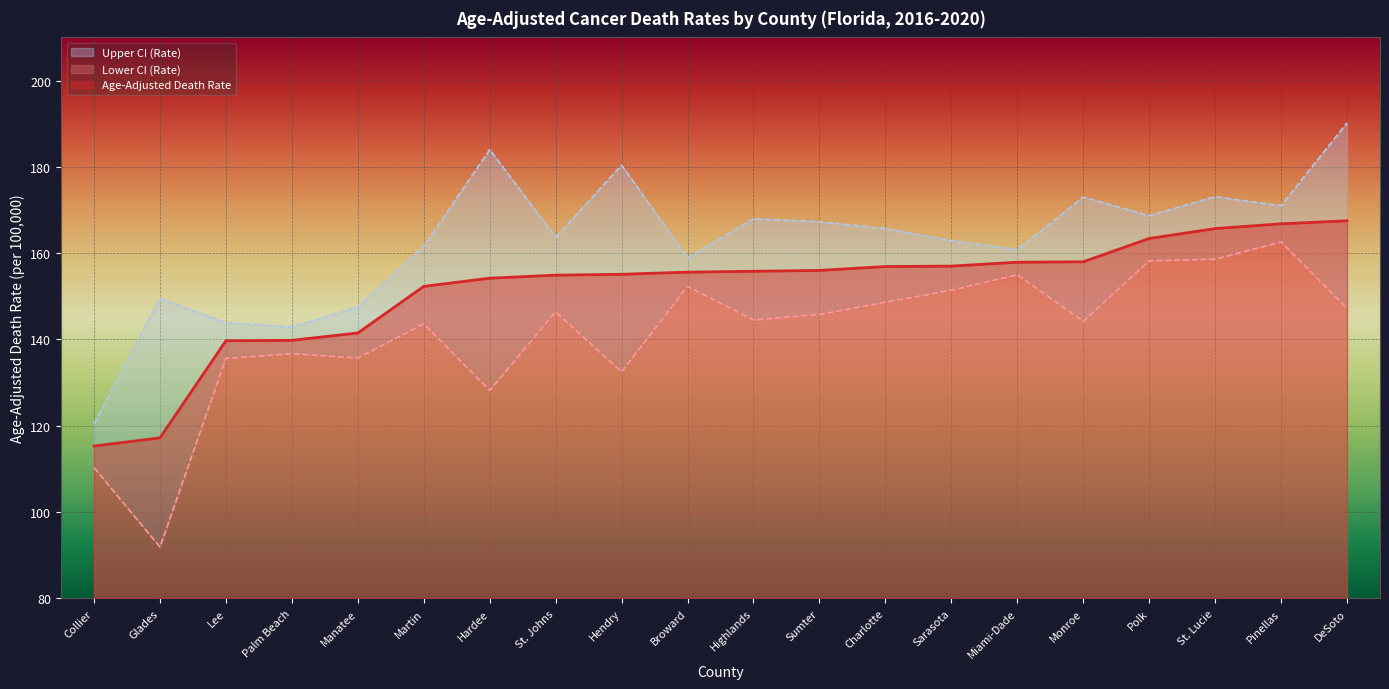

What is the difference between the Upper CI (Rate) values at Sumter and Miami-Dade?

6.5